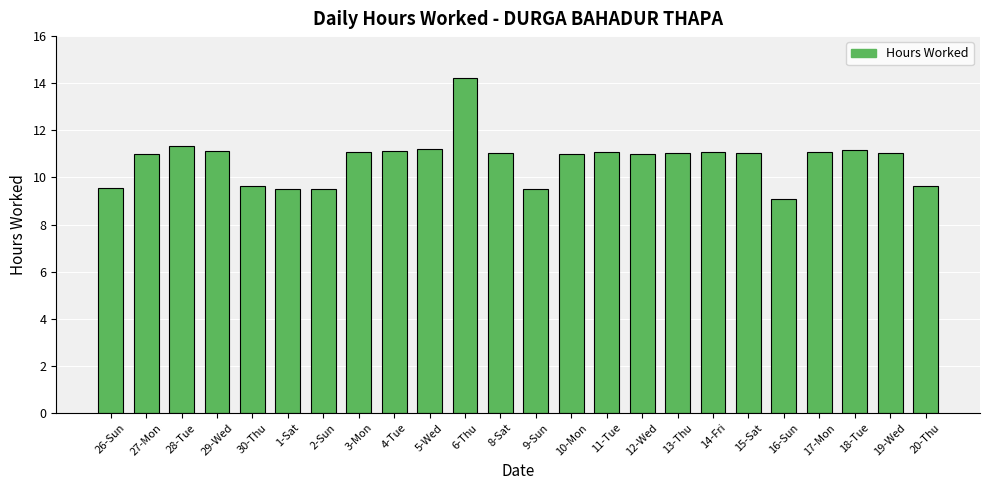

Are the bars grouped side by side (vs. stacked)?

No